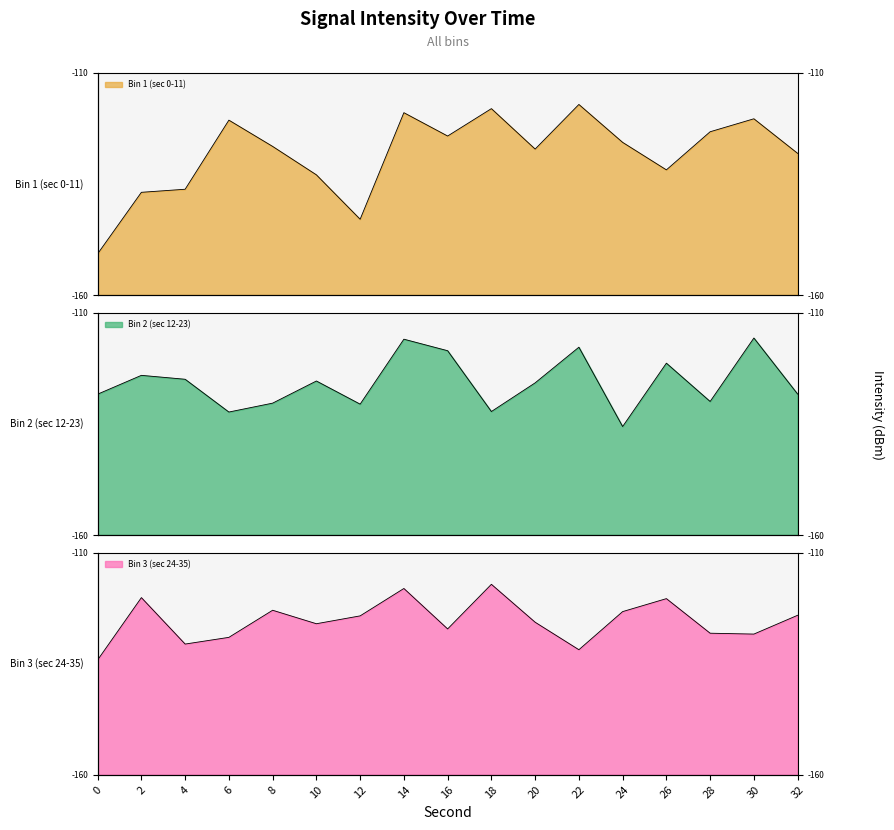

How many data points in Bin 1 (sec 0-11) are above -126?

8